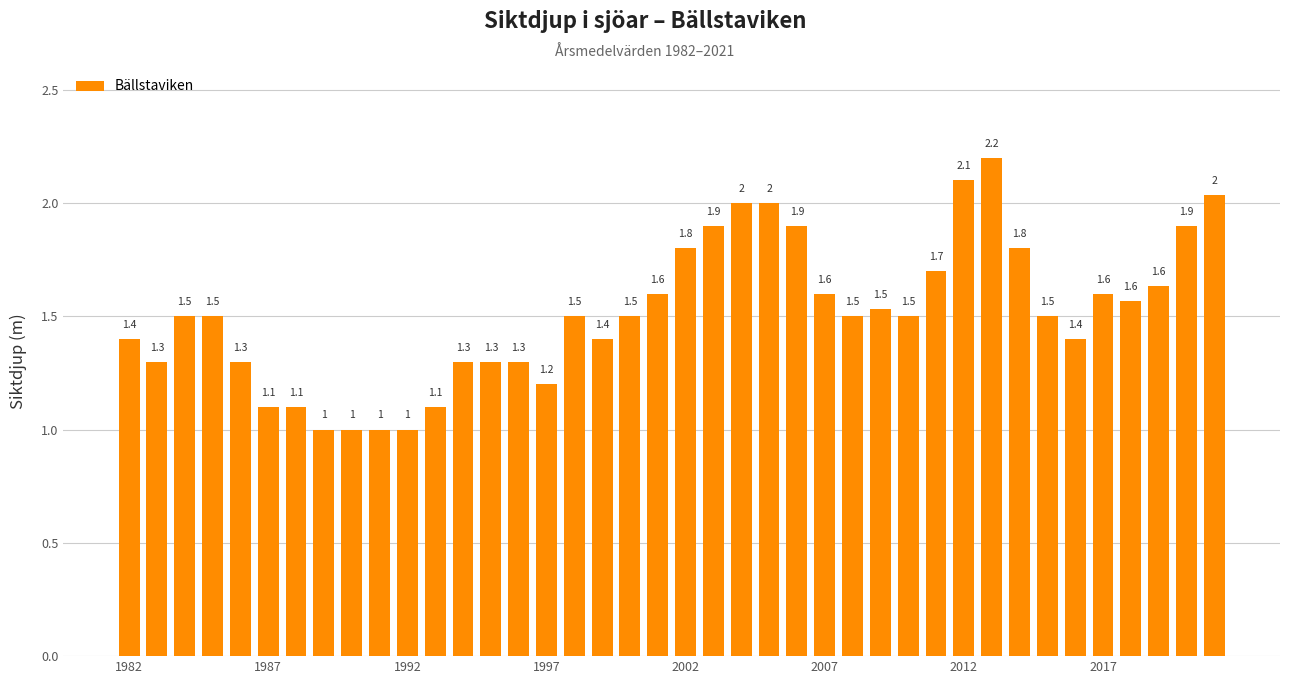

Count the number of values greater than 1.

36